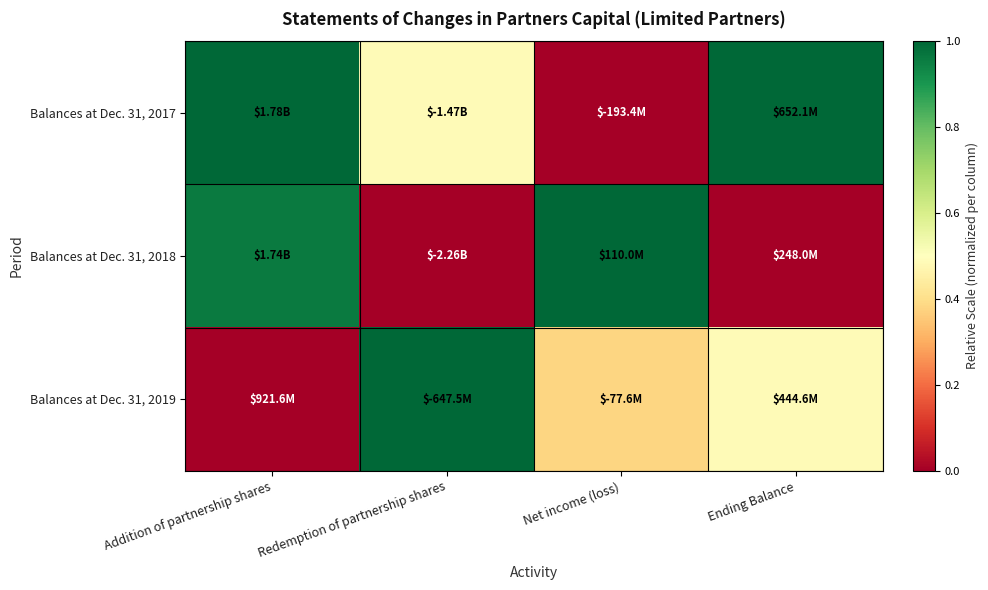

Reading right to left, extract all data points from this chart.

Balances at Dec. 31, 2017: Ending Balance=1.0	Net income (loss)=0.0	Redemption of partnership shares=0.5	Addition of partnership shares=1.0
Balances at Dec. 31, 2018: Ending Balance=0.0	Net income (loss)=1.0	Redemption of partnership shares=0.0	Addition of partnership shares=1.0
Balances at Dec. 31, 2019: Ending Balance=0.5	Net income (loss)=0.4	Redemption of partnership shares=1.0	Addition of partnership shares=0.0